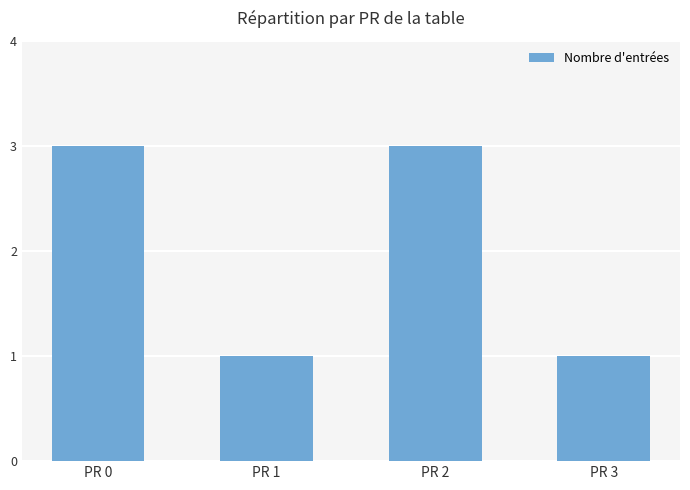

How many bars are there in total?

4